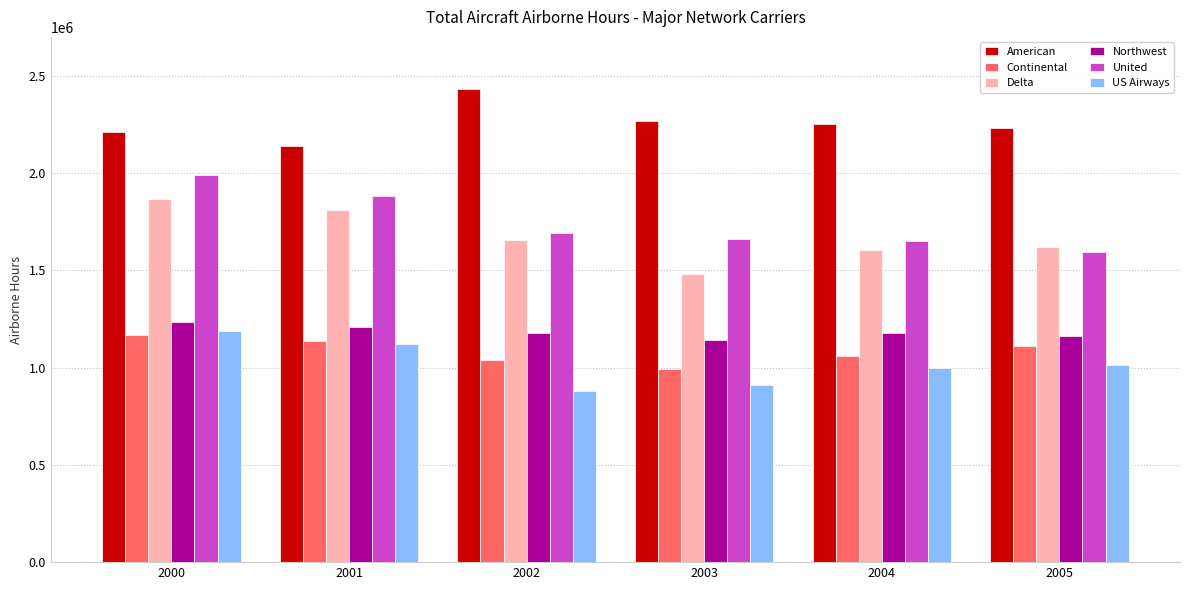

What is the value of the US Airways bar at the 3rd from the left?

880353